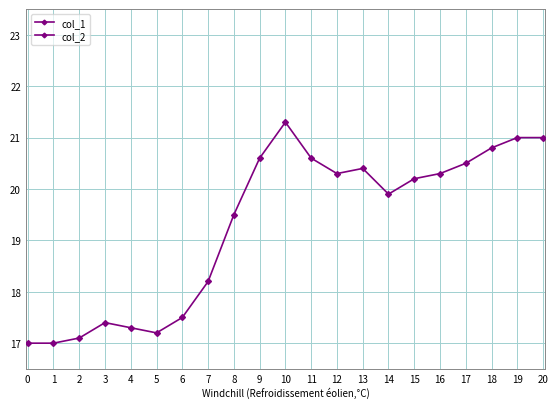

What is the value of the col_1 point at the 1st from the left?

17.0